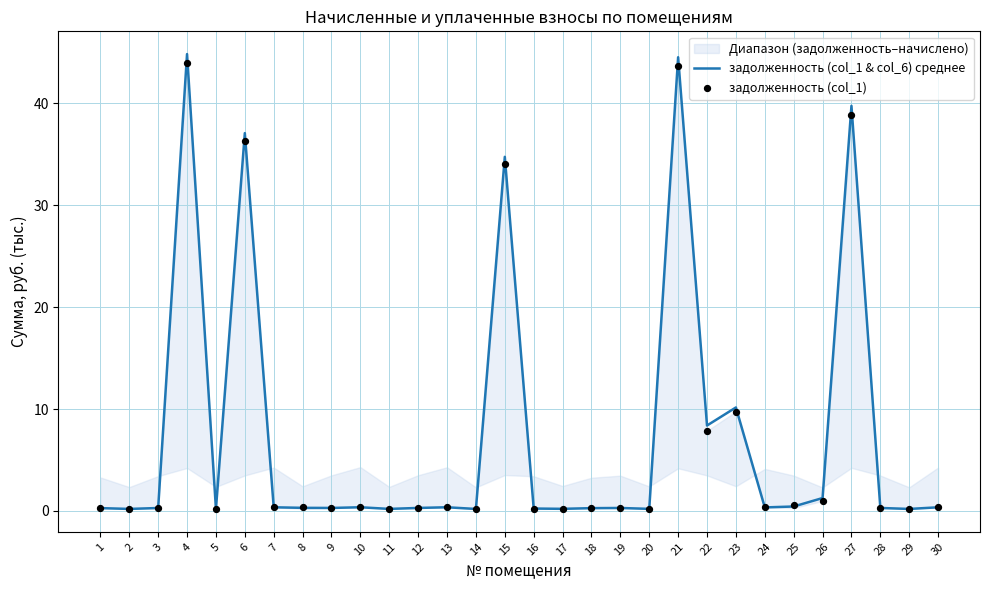

Which series has the largest total across all categories?

задолженность (col_1 & col_6) среднее